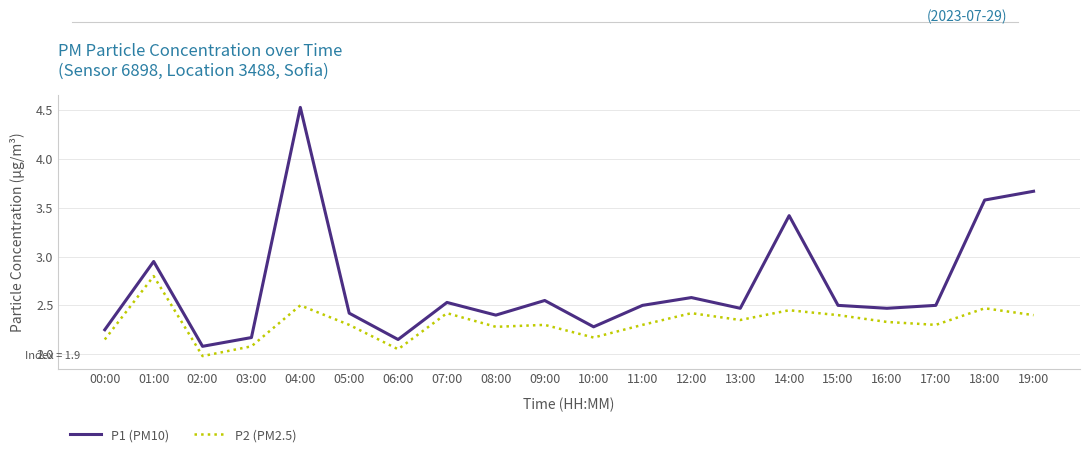

Which category has the lowest value across all series?

02:00